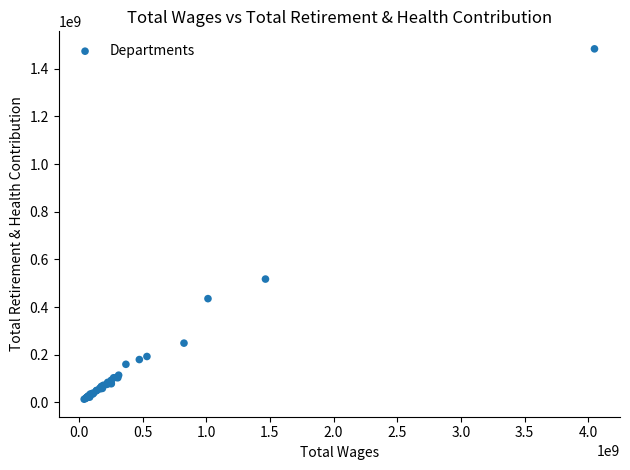

What Y value in the scatter plot is closest to 748278471?

517343321.4